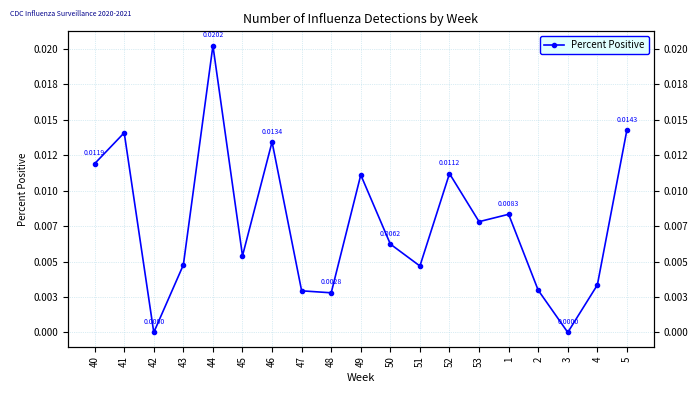

What is the label of the 3rd point from the right?

3